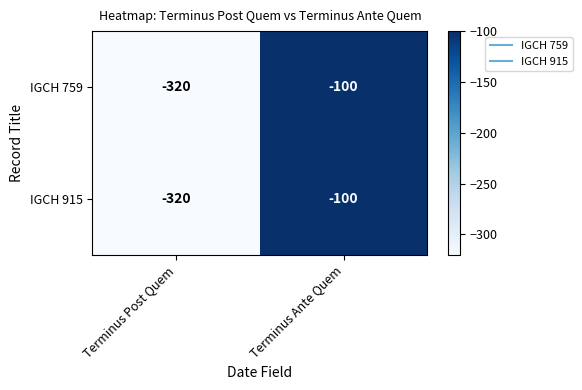

Reading right to left, transcribe all the data shown in this chart.

IGCH 759: Terminus Ante Quem=-100	Terminus Post Quem=-320
IGCH 915: Terminus Ante Quem=-100	Terminus Post Quem=-320